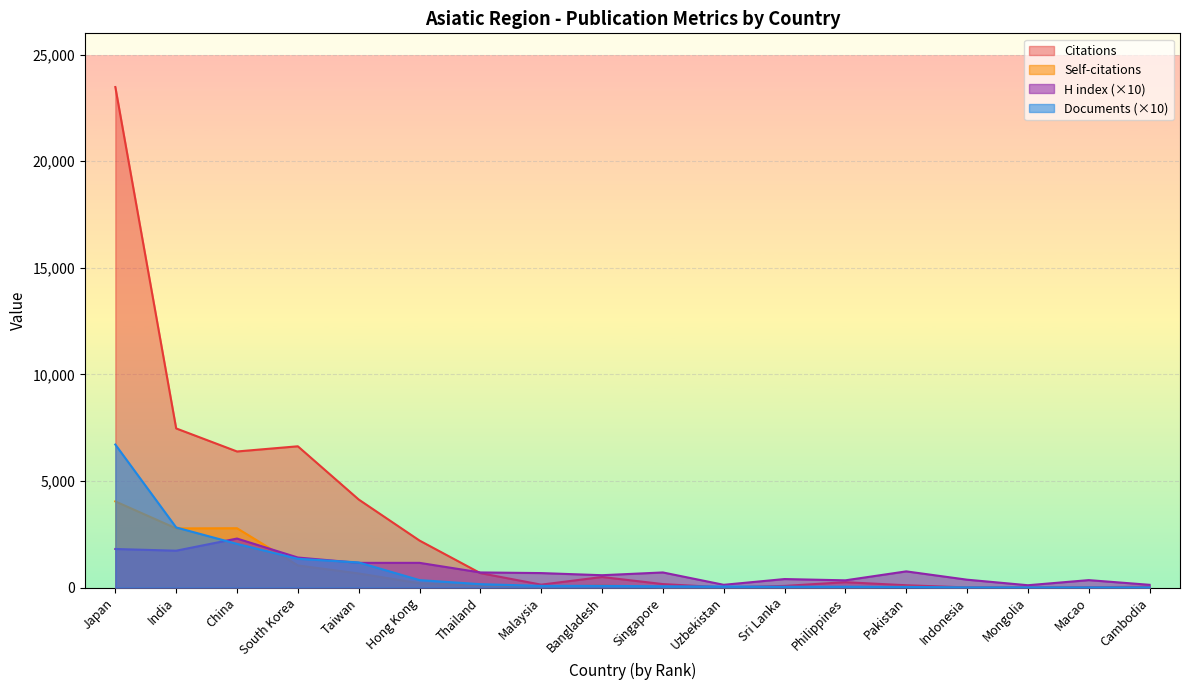

Which series has the largest range (max minus min)?

Citations